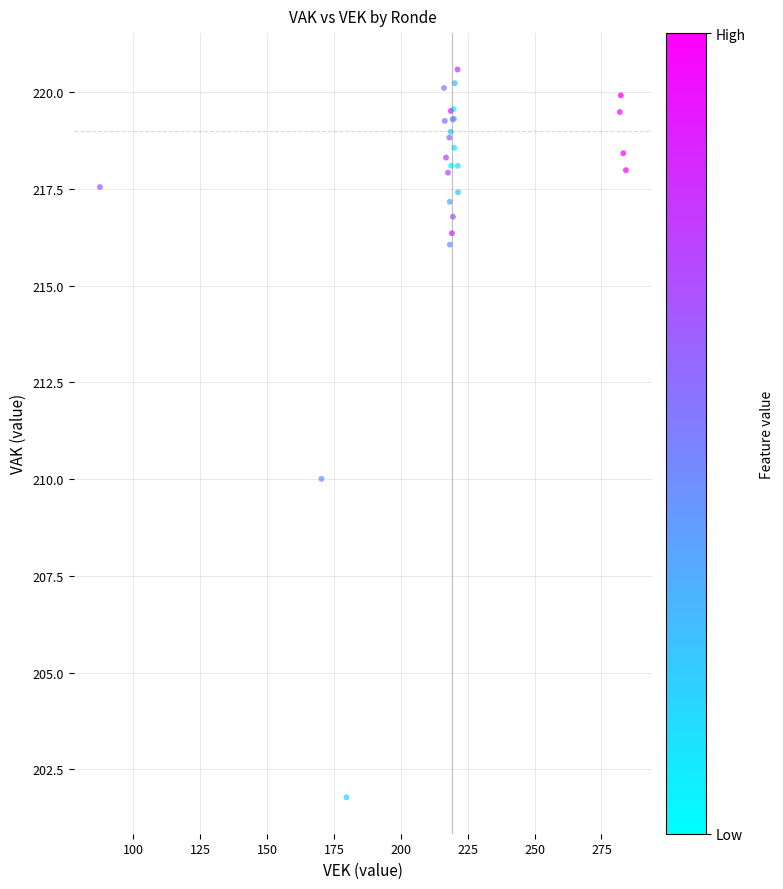

What Y value in the scatter plot is closest to 211?

210.0